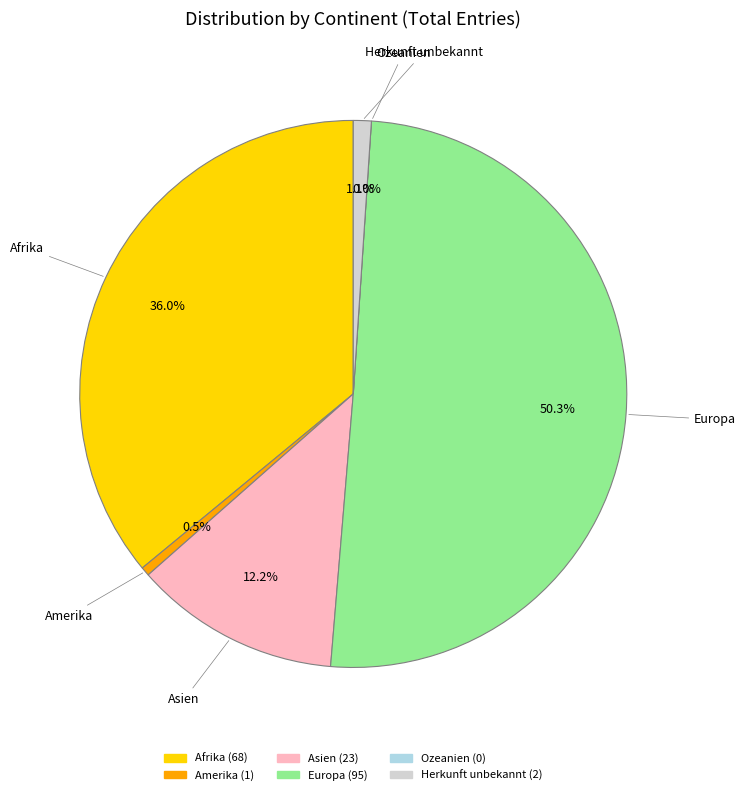

How many segments does this pie chart have?

6